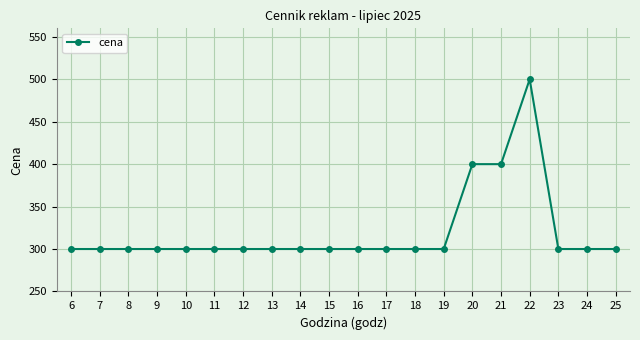

Reading left to right, transcribe all the data shown in this chart.

6=300	7=300	8=300	9=300	10=300	11=300	12=300	13=300	14=300	15=300	16=300	17=300	18=300	19=300	20=400	21=400	22=500	23=300	24=300	25=300